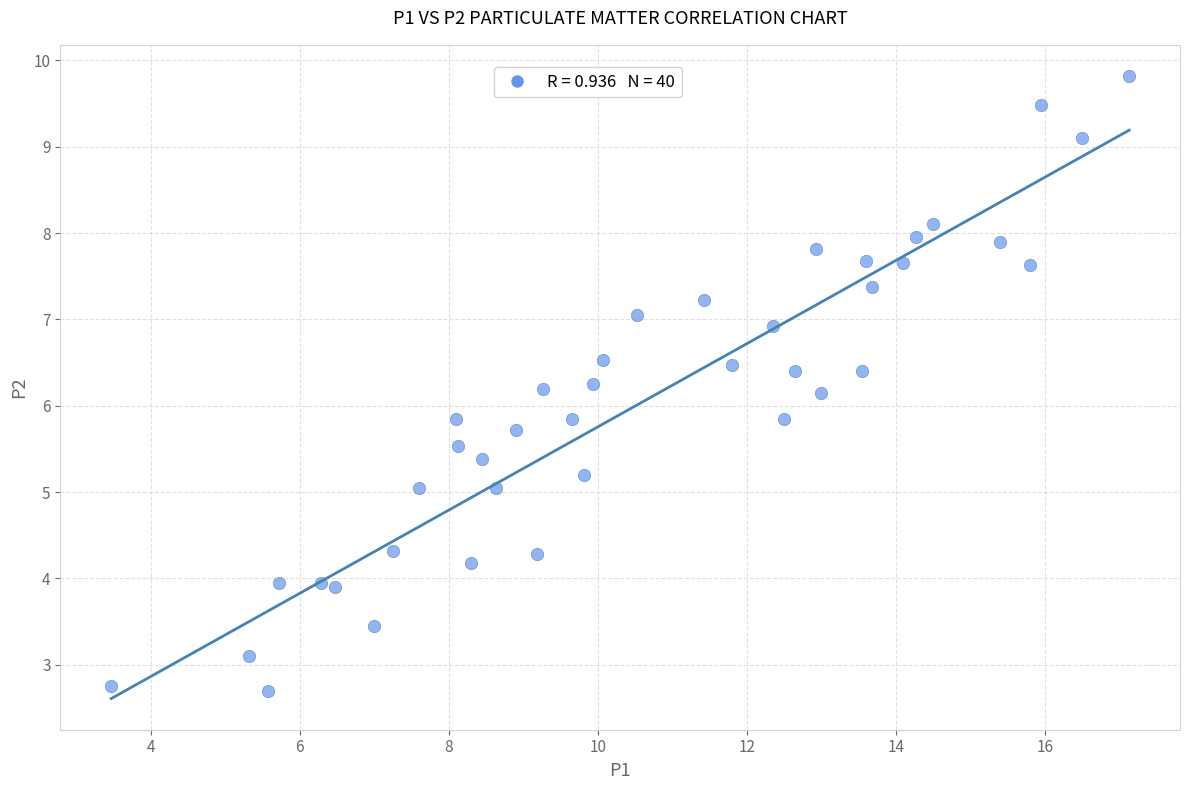

What is the range of X values (max minus min)?

13.7